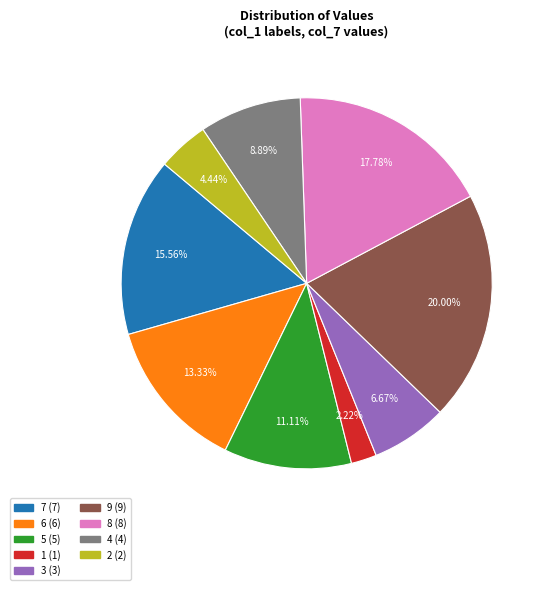

Count the number of slices in the pie.

9